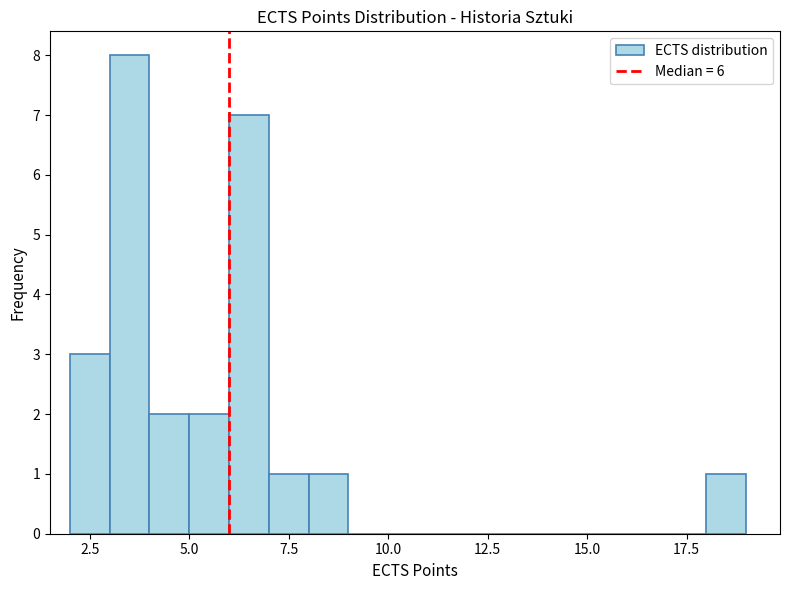

Read against the x-axis, roughly where is the centre of the tallest bar?

3.5